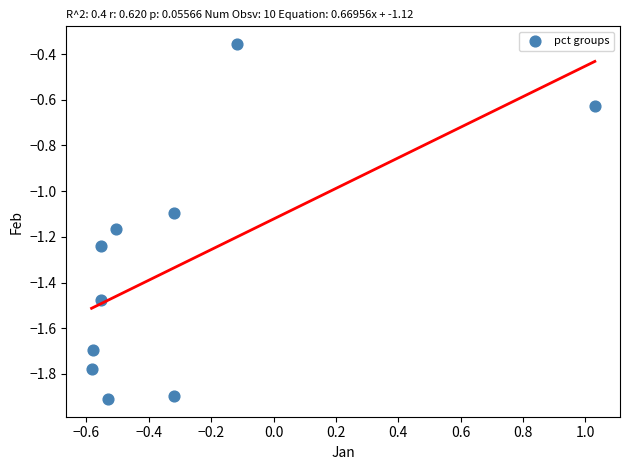

What is the range of X values (max minus min)?

1.6